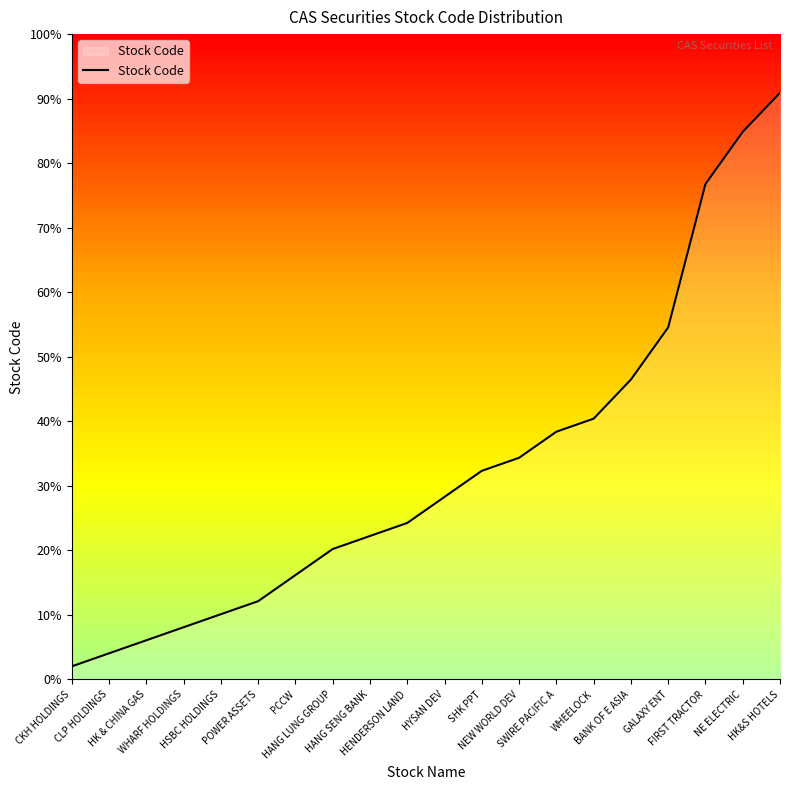

Which label corresponds to the smallest value in the chart?

CKH HOLDINGS